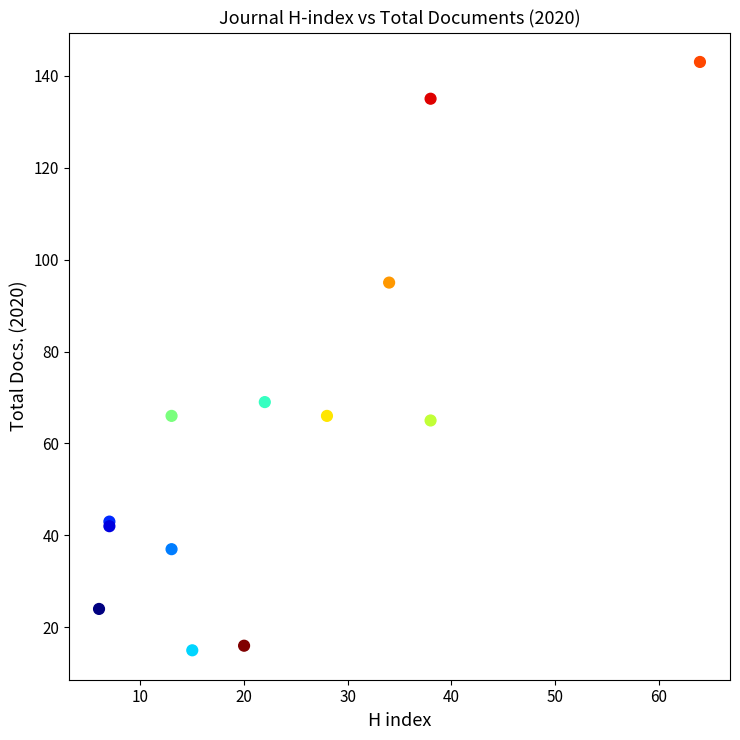

What Y value in the scatter plot is closest to 79?

69